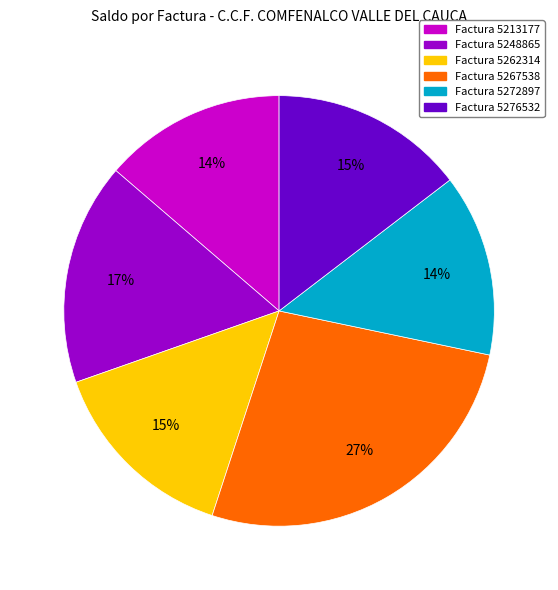

Does any single category account for the majority?

No